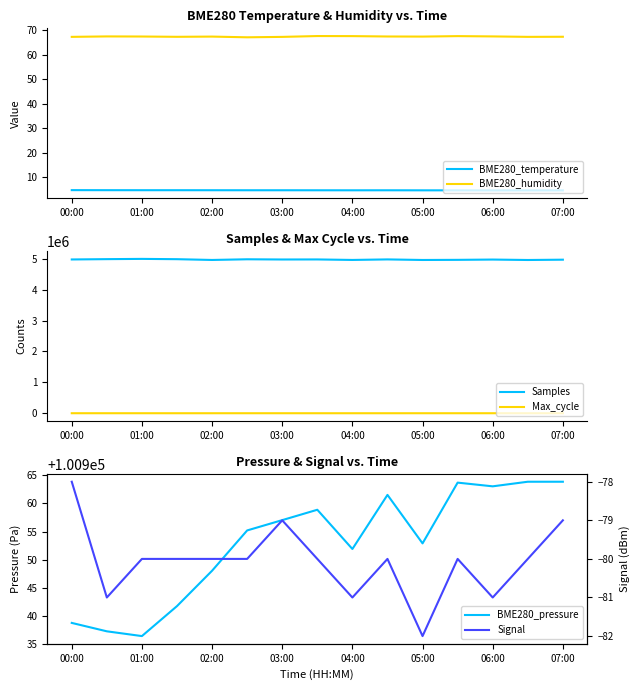

True or false: Max_cycle and Signal intersect in this chart.

False